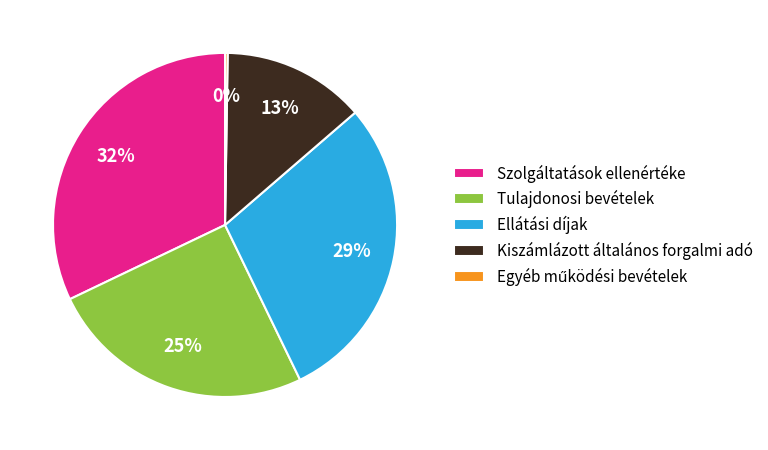

Is it true that Szolgáltatások ellenértéke is 44% of the pie?

False